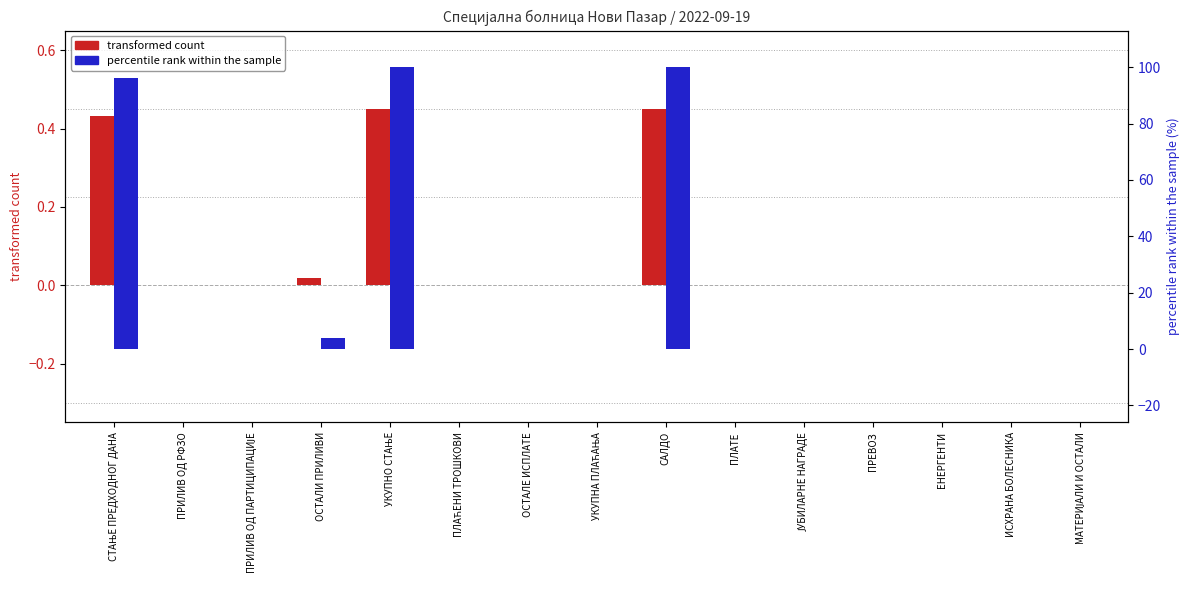

List the labels in order of transformed count value, largest first.

УКУПНО СТАЊЕ, САЛДО, СТАЊЕ ПРЕДХОДНОГ ДАНА, ОСТАЛИ ПРИЛИВИ, ПРИЛИВ ОД РФЗО, ПРИЛИВ ОД ПАРТИЦИПАЦИЈЕ, ПЛАЋЕНИ ТРОШКОВИ, ОСТАЛЕ ИСПЛАТЕ, УКУПНА ПЛАЋАЊА, ПЛАТЕ, ЈУБИЛАРНЕ НАГРАДЕ, ПРЕВОЗ, ЕНЕРГЕНТИ, ИСХРАНА БОЛЕСНИКА, МАТЕРИЈАЛИ И ОСТАЛИ